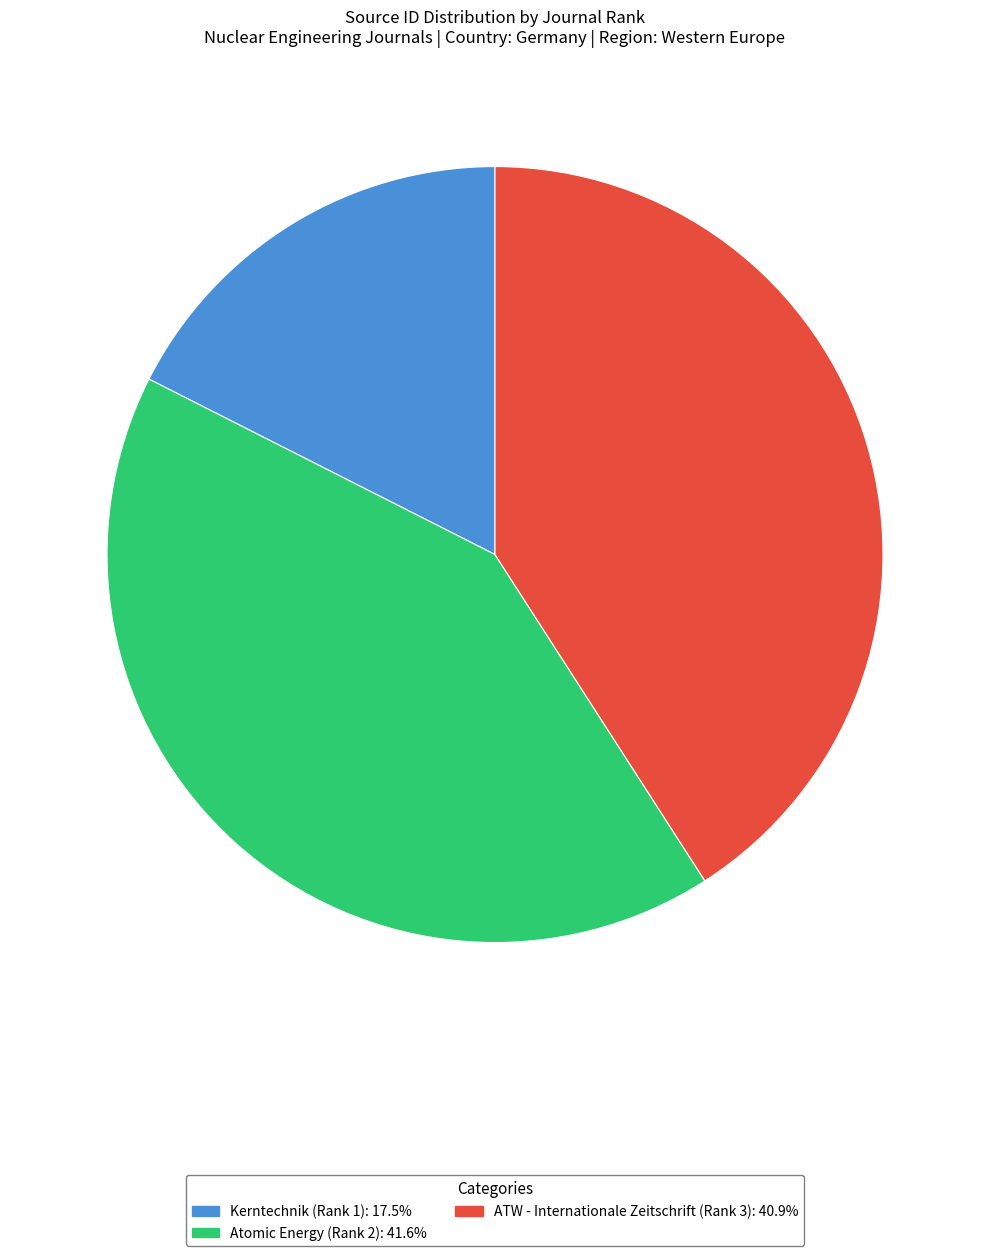

Is Kerntechnik (Rank 1) the majority of the pie?

No